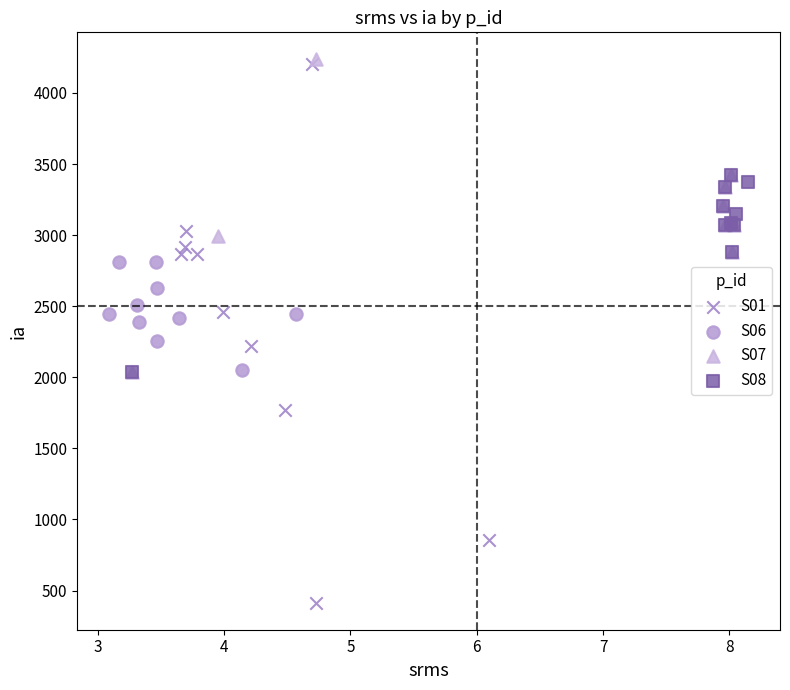

Which series has the largest Y range (max minus min)?

S01